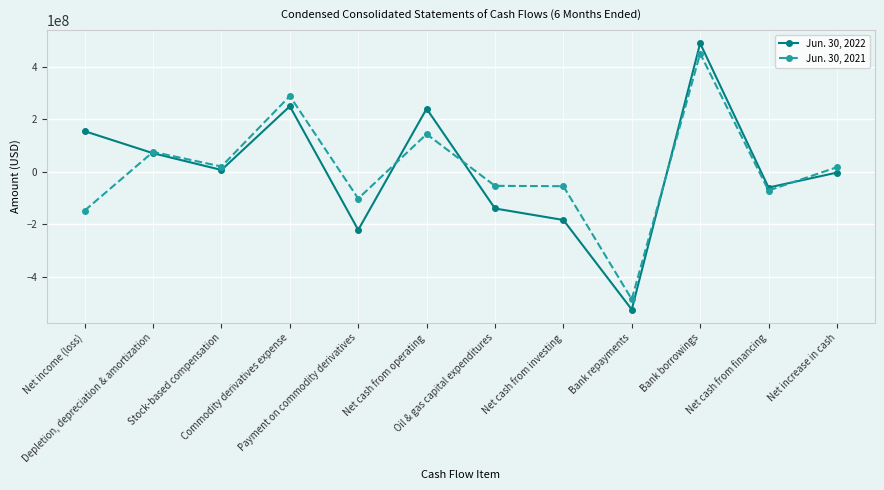

True or false: Jun. 30, 2021 has more than 1 points higher than both neighbors.

True